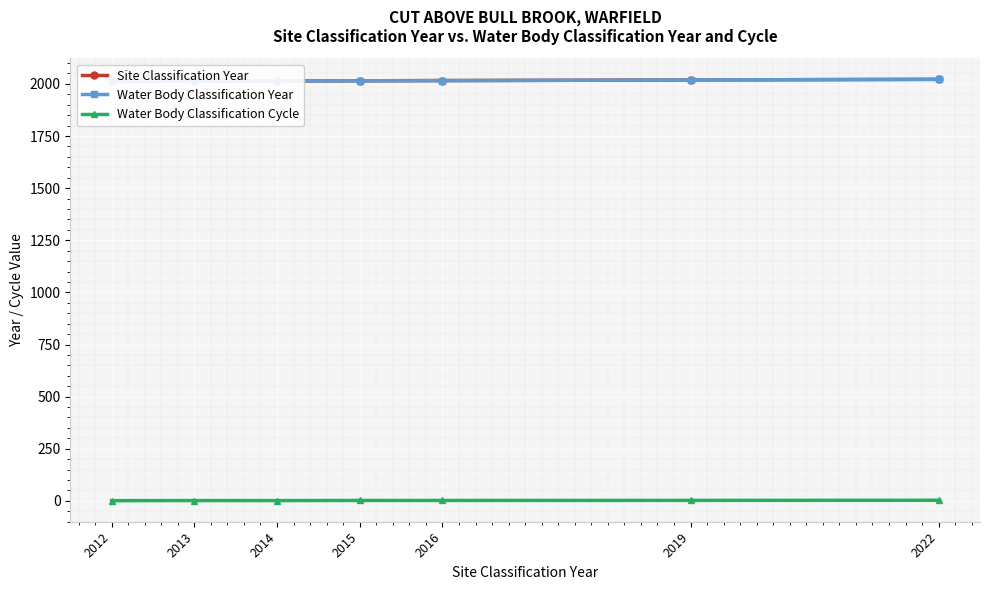

Reading left to right, extract all data points from this chart.

Site Classification Year: 2012=2012.0	2013=2013.0	2014=2014.0	2015=2015.0	2016=2016.0	2019=2019.0	2022=2022.0
Water Body Classification Year: 2012=2012.0	2013=2013.0	2014=2014.0	2015=2015.0	2016=2016.0	2019=2019.0	2022=2022.0
Water Body Classification Cycle: 2012=1.0	2013=1.6	2014=1.4	2015=2.0	2016=2.0	2019=2.3	2022=3.0